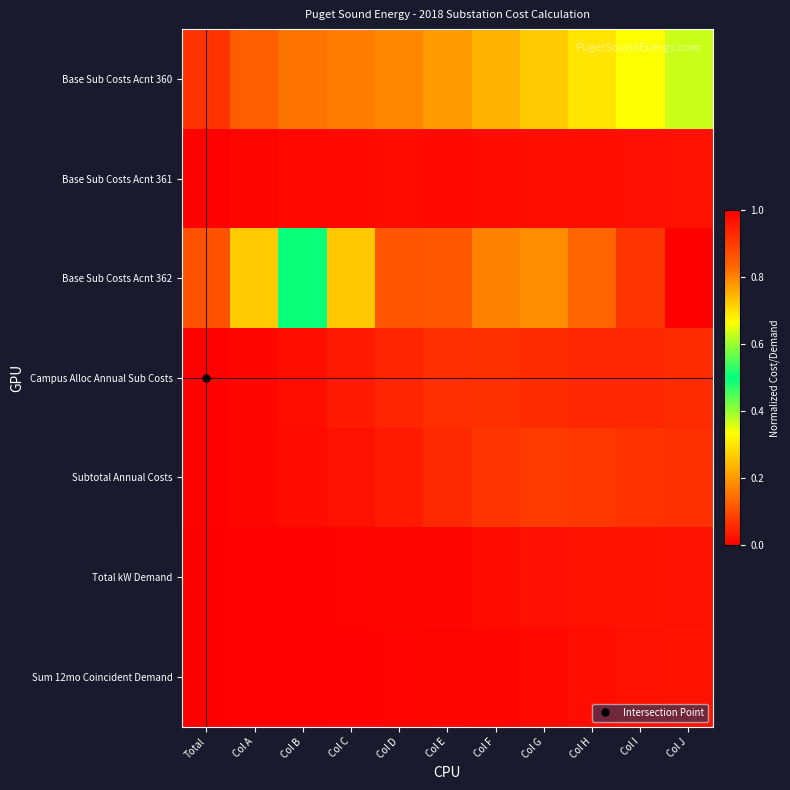

How many series are shown in this chart?

7